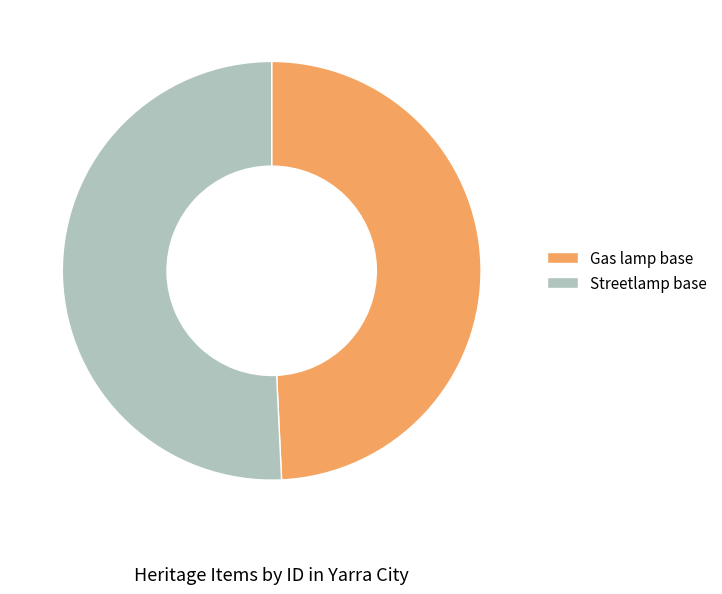

Which category has the biggest portion of the pie?

Streetlamp base